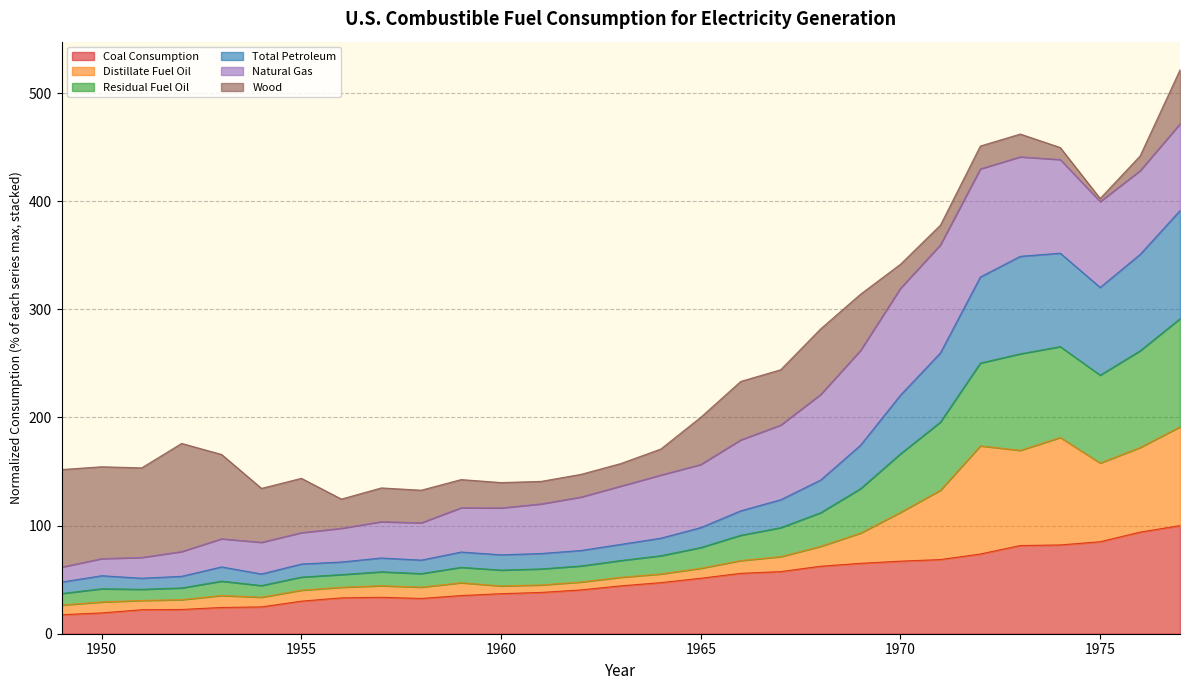

True or false: Residual Fuel Oil has a value of 123.9 at 1967.

True